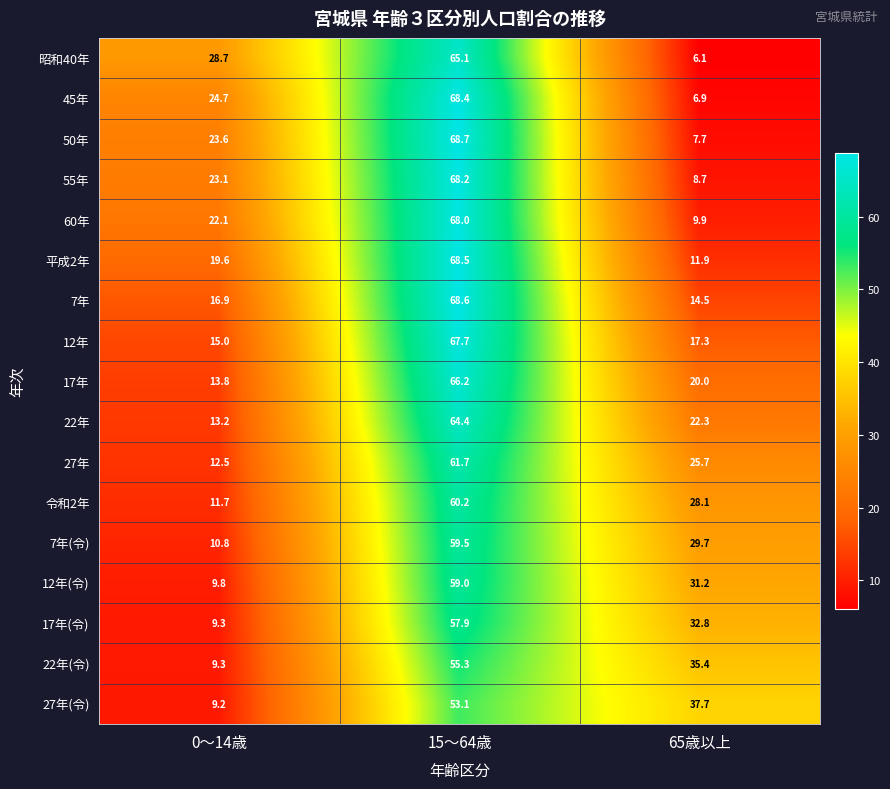

Which series has the widest spread of values?

45年